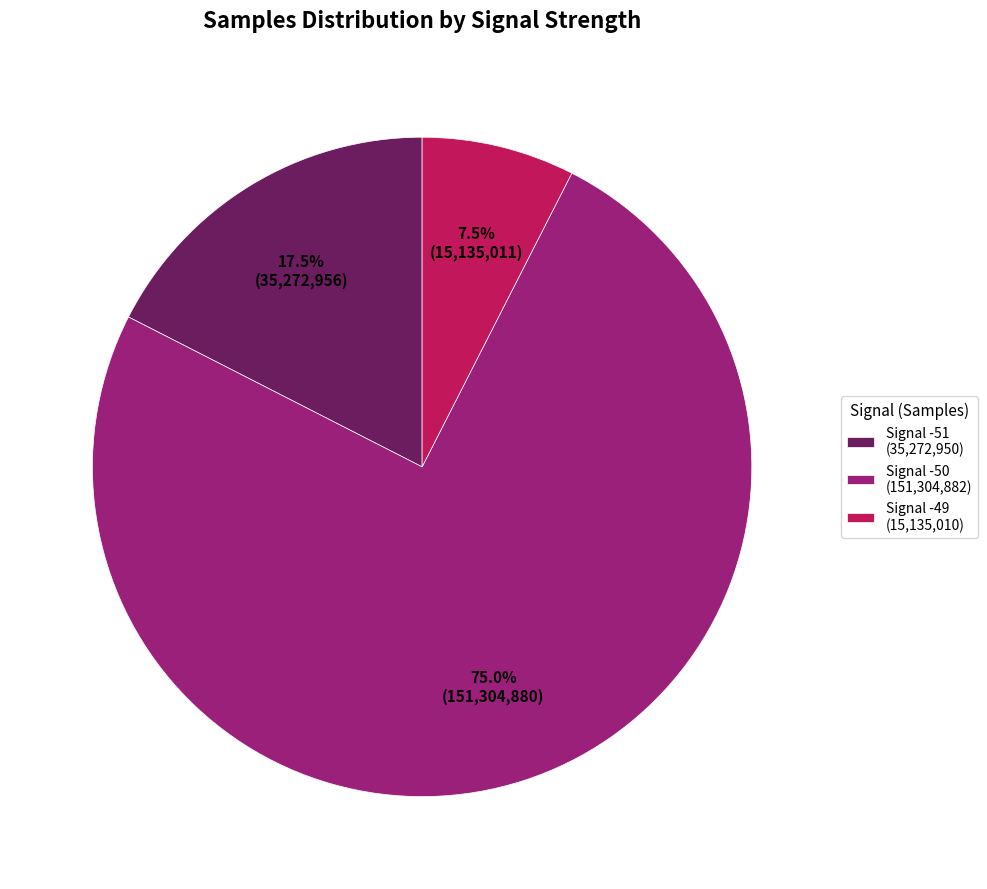

Rank the categories by value from lowest to highest.

Signal -49 (15,135,010), Signal -51 (35,272,950), Signal -50 (151,304,882)